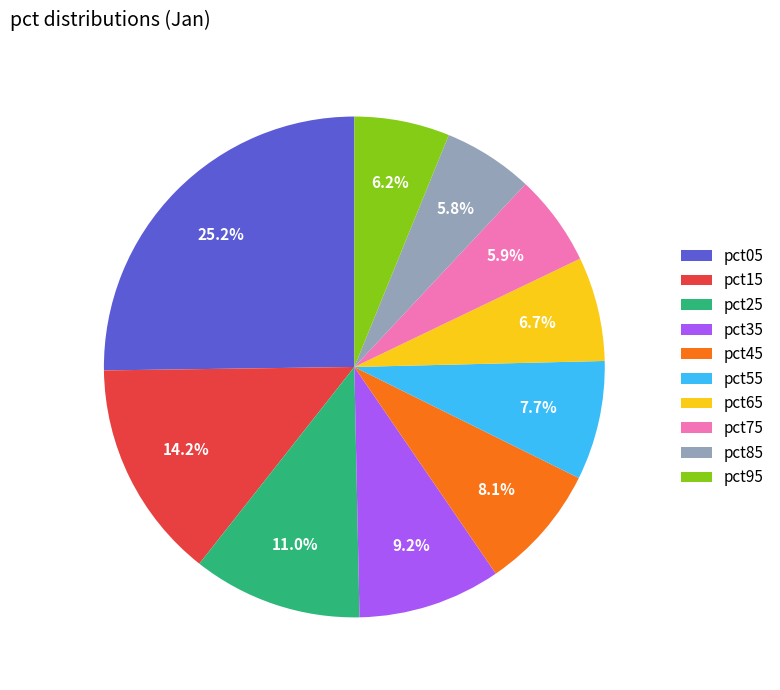

Is pct45 the majority of the pie?

No